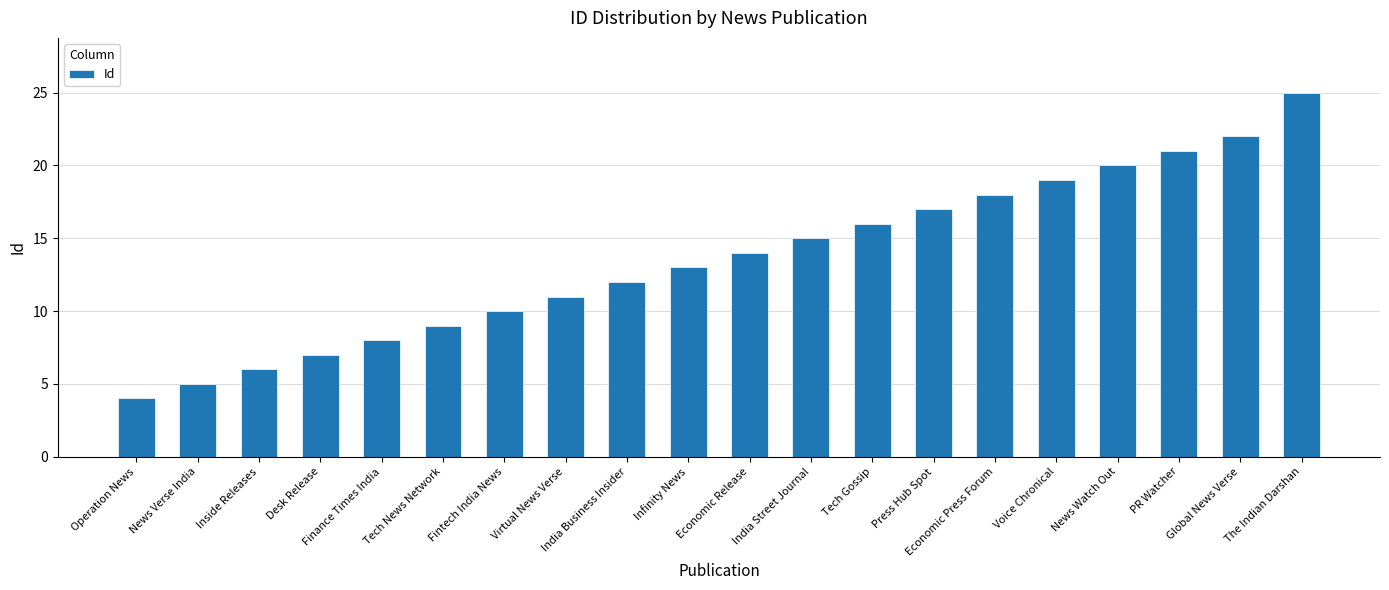

What is the average value?

14